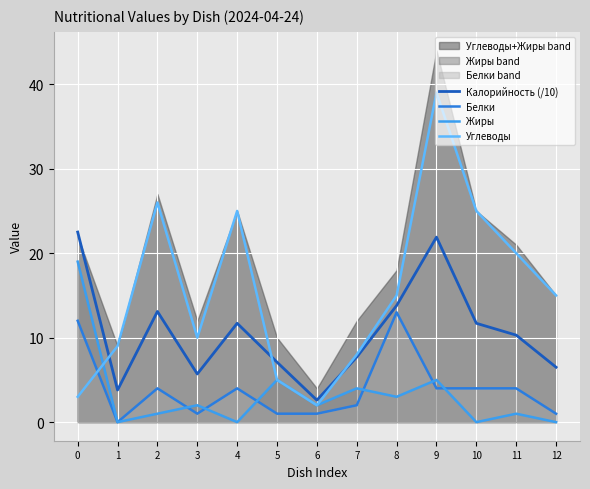

Which series ends up on top after the final intersection of Жиры and Углеводы?

Углеводы